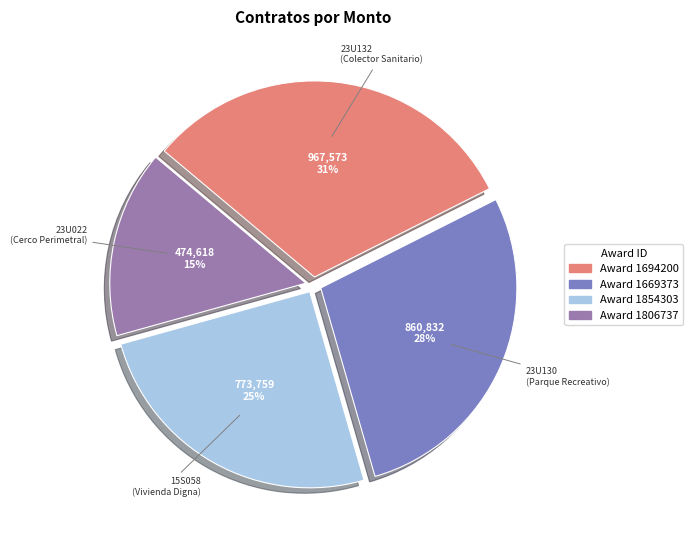

Count the number of slices in the pie.

4